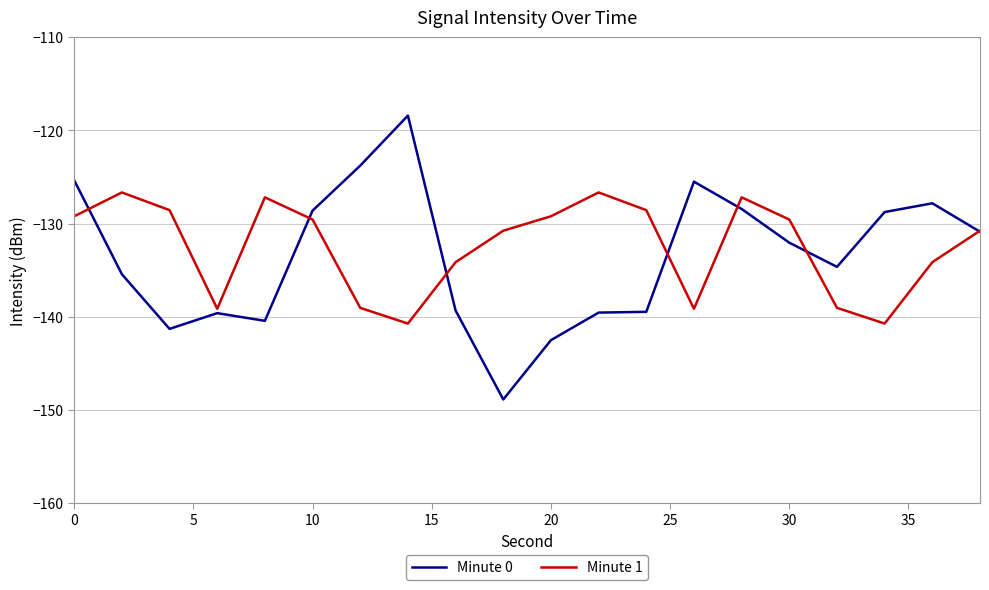

Is this an area chart (filled region under the line)?

No